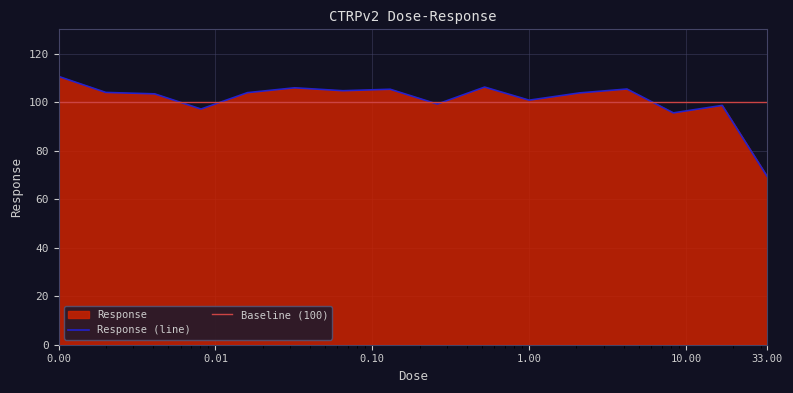

At which category does the data reach its first local peak?

0.032